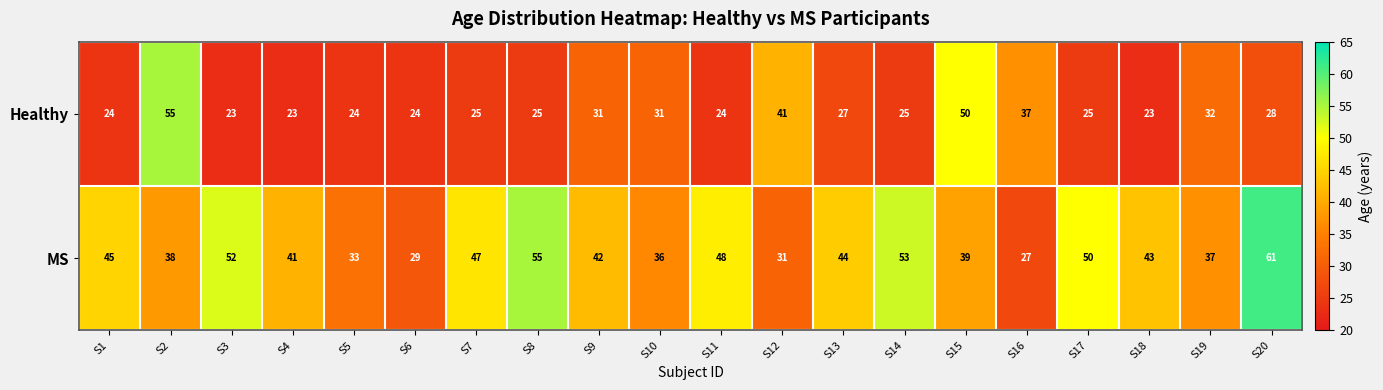

At S3, list the series in order from largest to smallest.

MS, Healthy